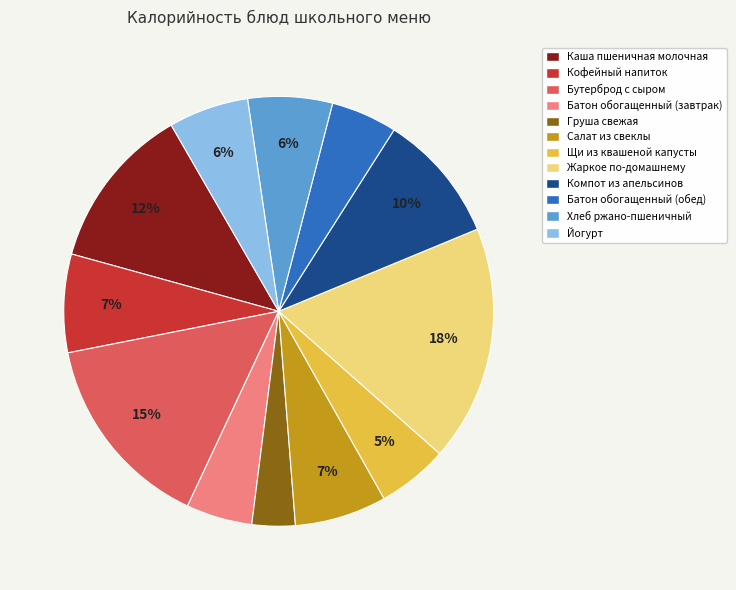

Combined, do Каша пшеничная молочная and Щи из квашеной капусты account for over 50%?

No